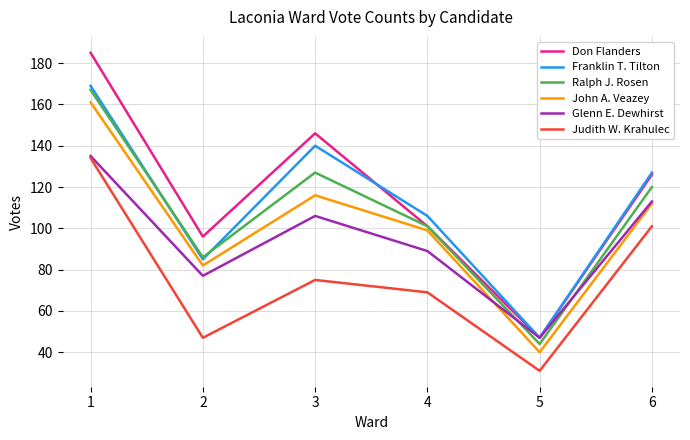

What is the smallest value displayed?

31